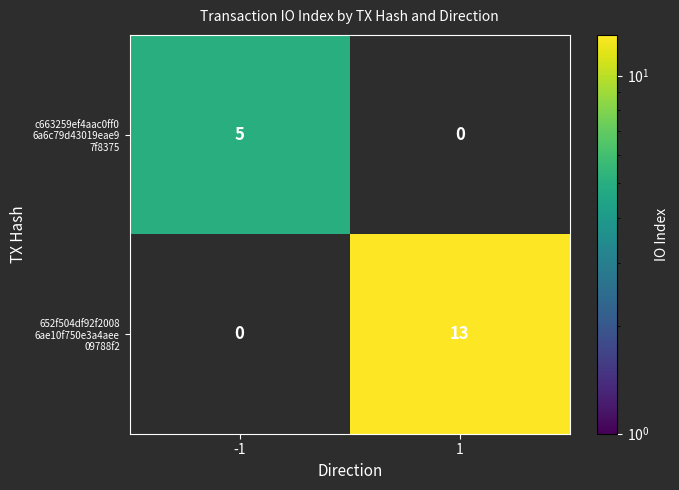

Which label corresponds to the smallest value in the chart?

-1